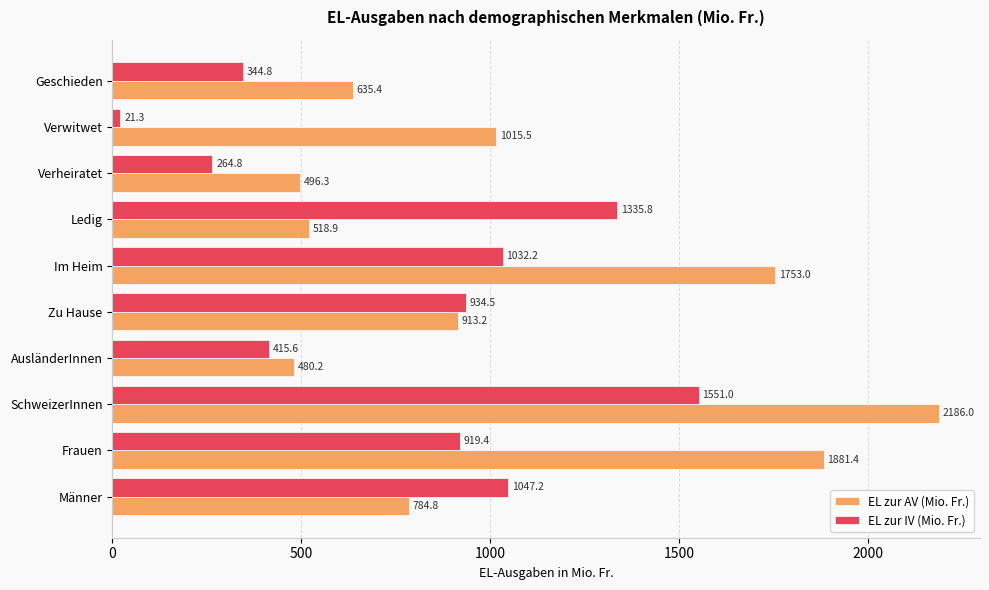

Is the value of EL zur IV (Mio. Fr.) at Frauen greater than the value of EL zur AV (Mio. Fr.) at AusländerInnen?

Yes